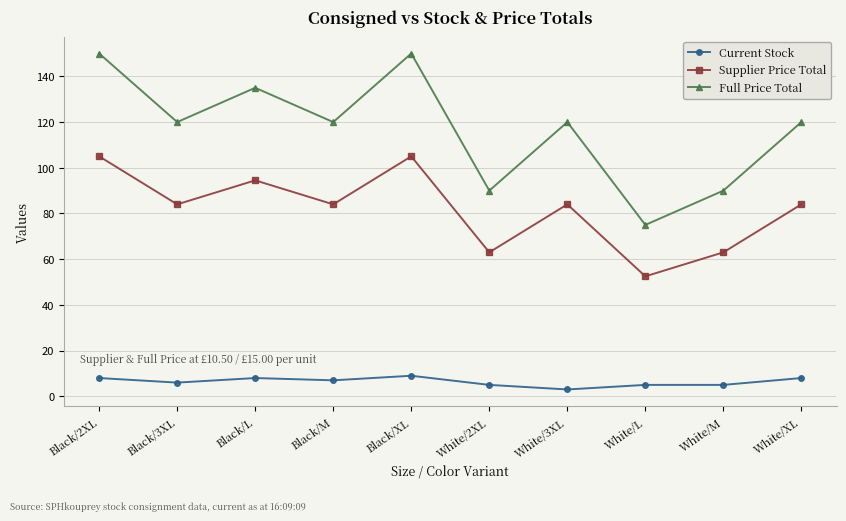

True or false: Full Price Total and Current Stock intersect in this chart.

False